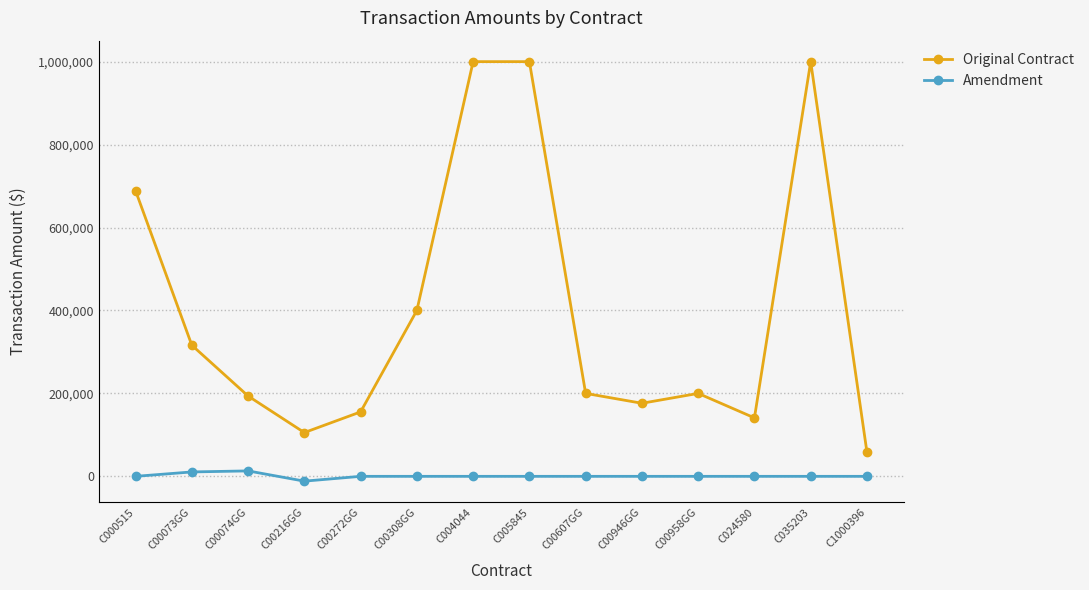

How many lines are shown in the chart?

2